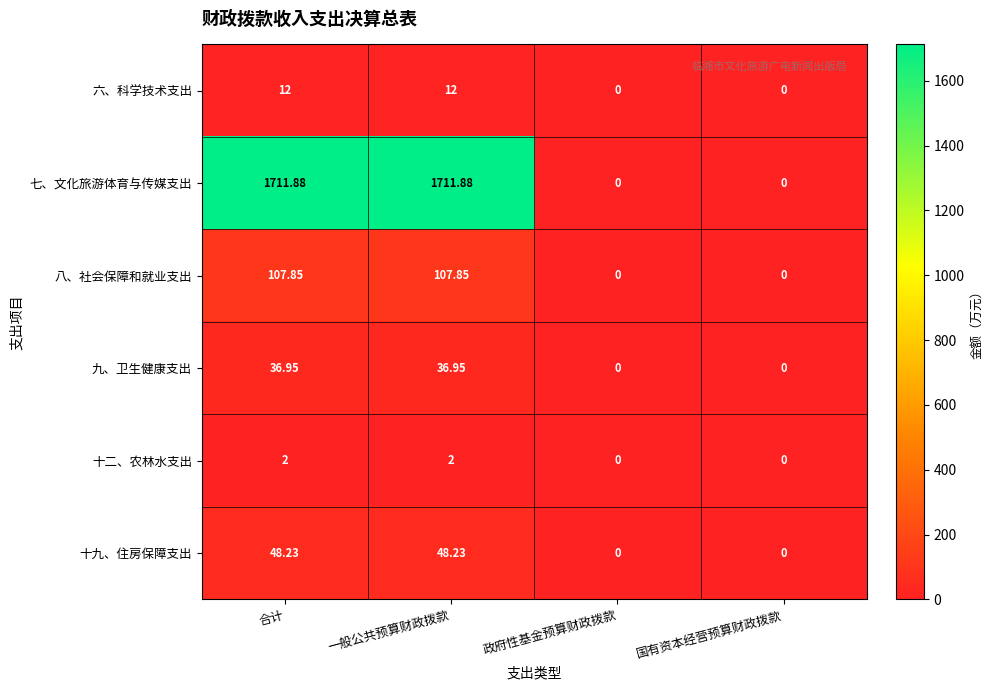

Which series has the largest total across all categories?

七、文化旅游体育与传媒支出